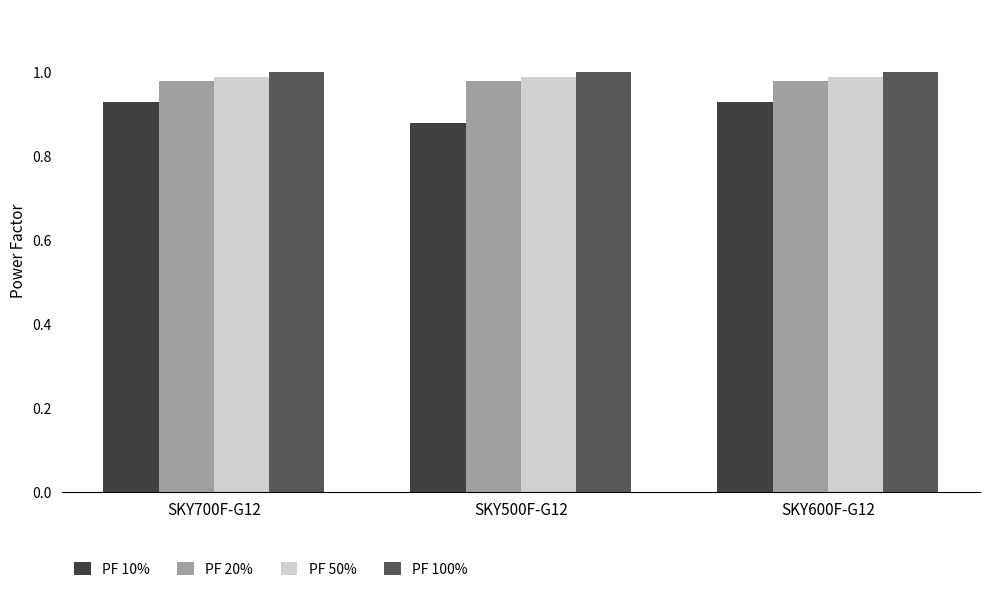

At which label does PF 10% reach its minimum?

SKY500F-G12